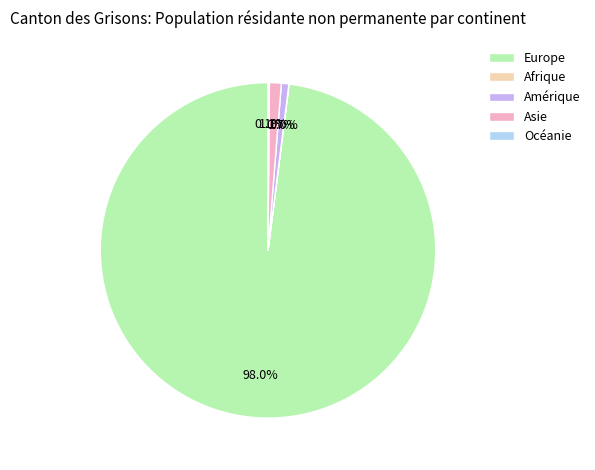

What percentage is the Asie slice, to the nearest percent?

1%